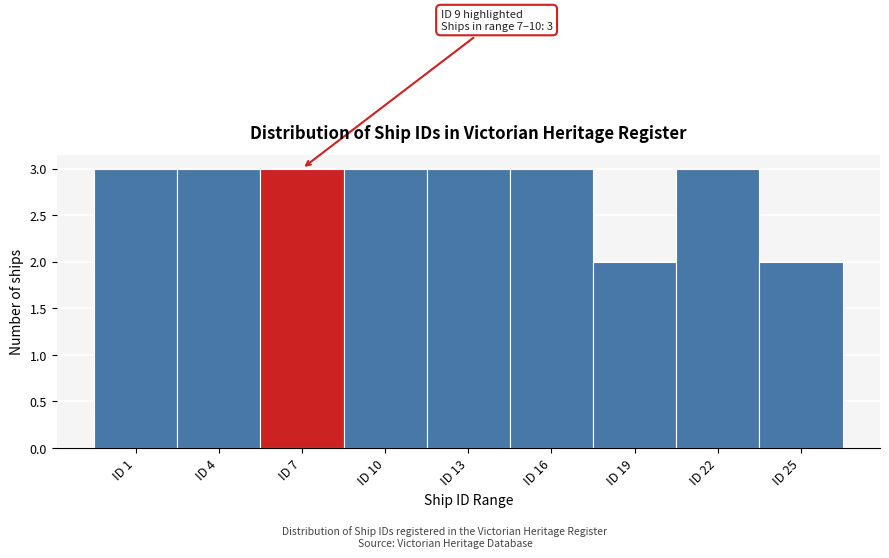

Reading left to right, what are all the values shown in this chart?

3	3	3	3	3	3	2	3	2